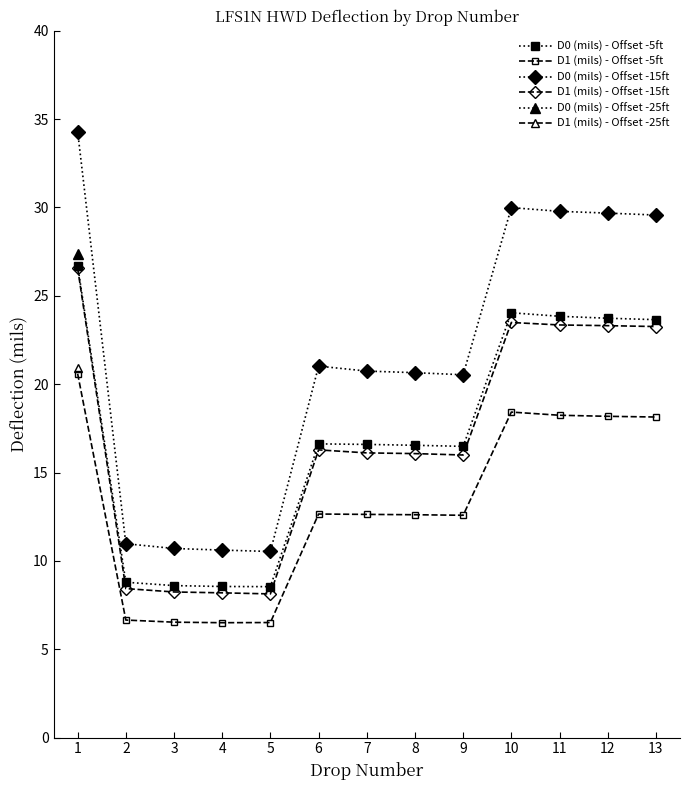

True or false: D0 (mils) - Offset -5ft and D1 (mils) - Offset -15ft cross at least once.

False